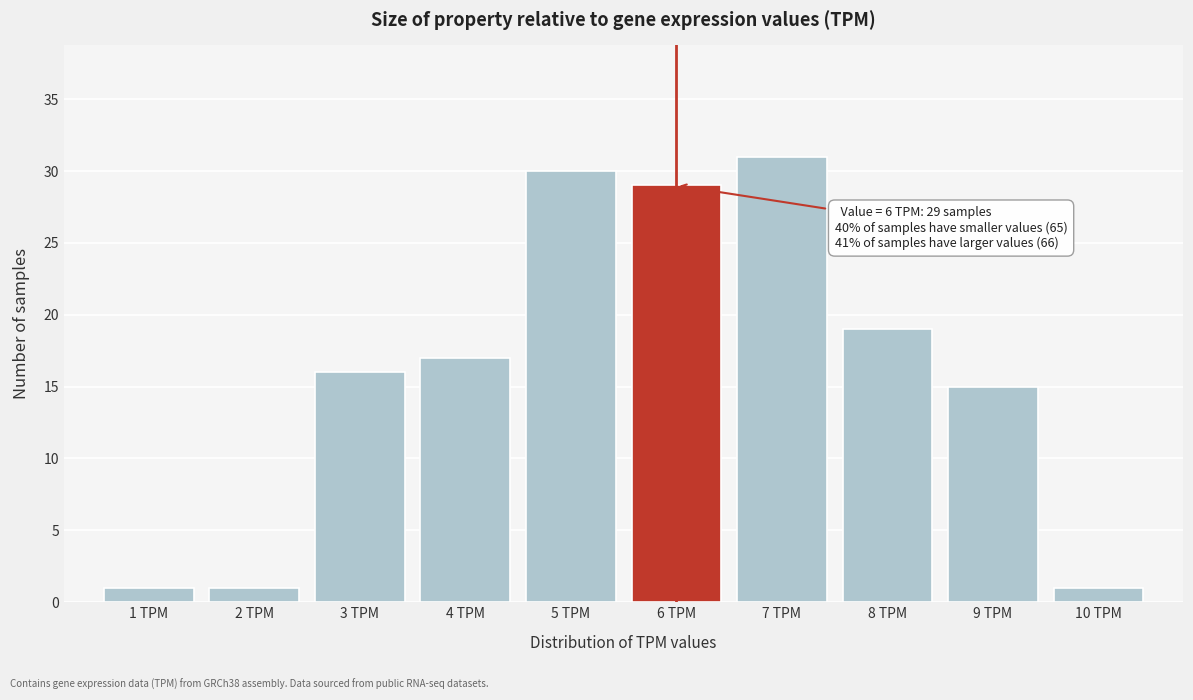

Which range on the x-axis has the tallest bar?

6.5 to 7.5